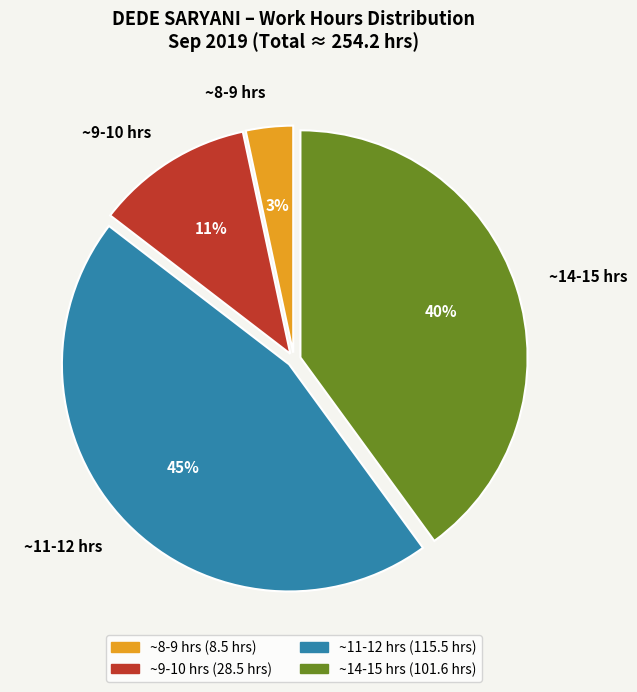

Do ~11-12 hrs and ~9-10 hrs together represent more than half of the pie?

Yes